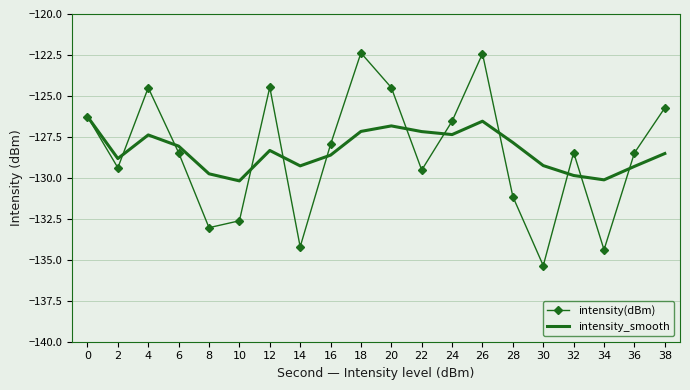

The value of intensity_smooth at 12 is -48.4. True or false?

False